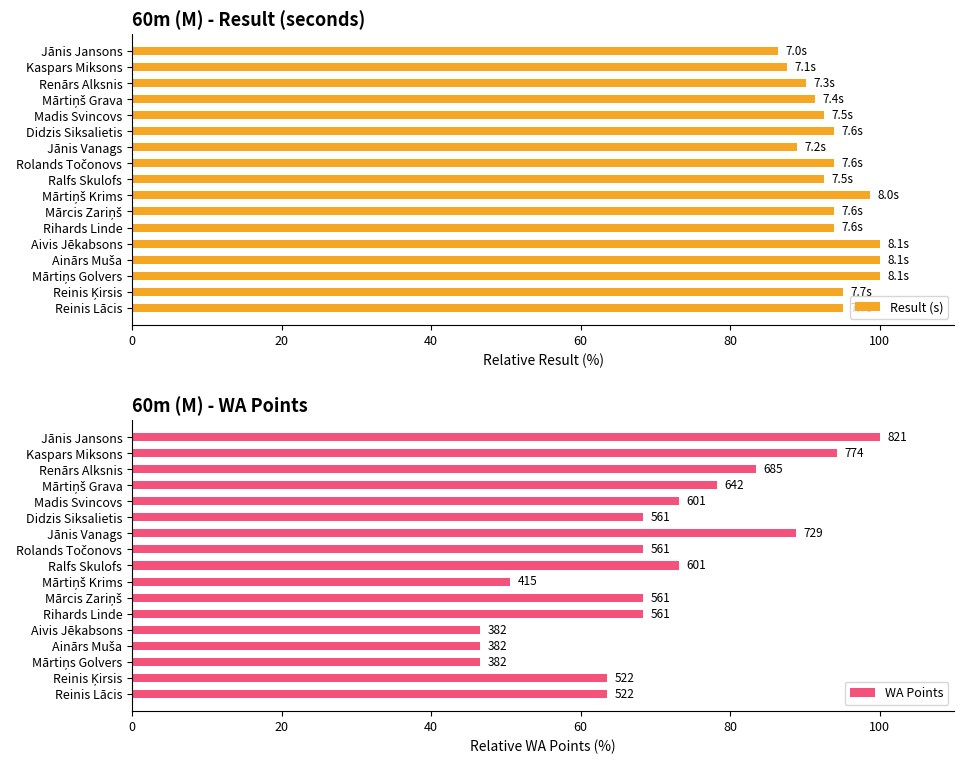

What are all the series names shown in the legend?

Result (s), WA Points